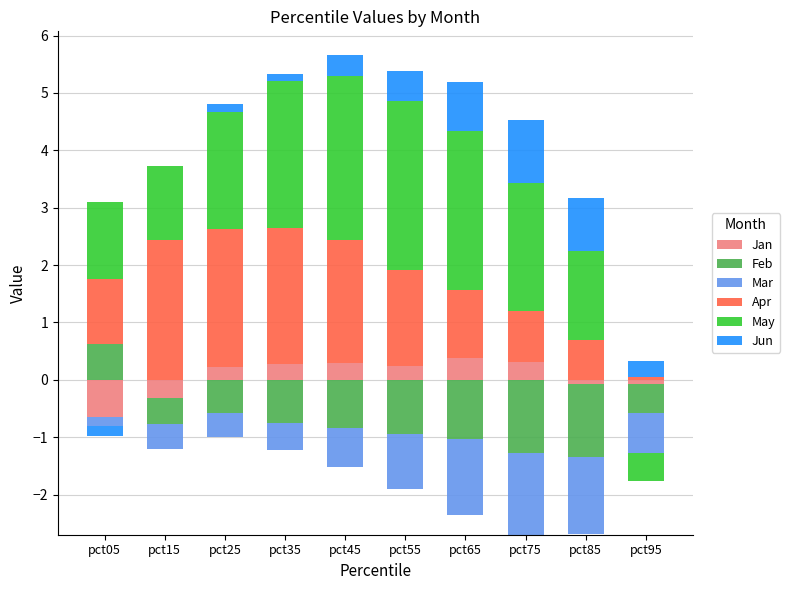

At which label does May reach its peak?

pct55